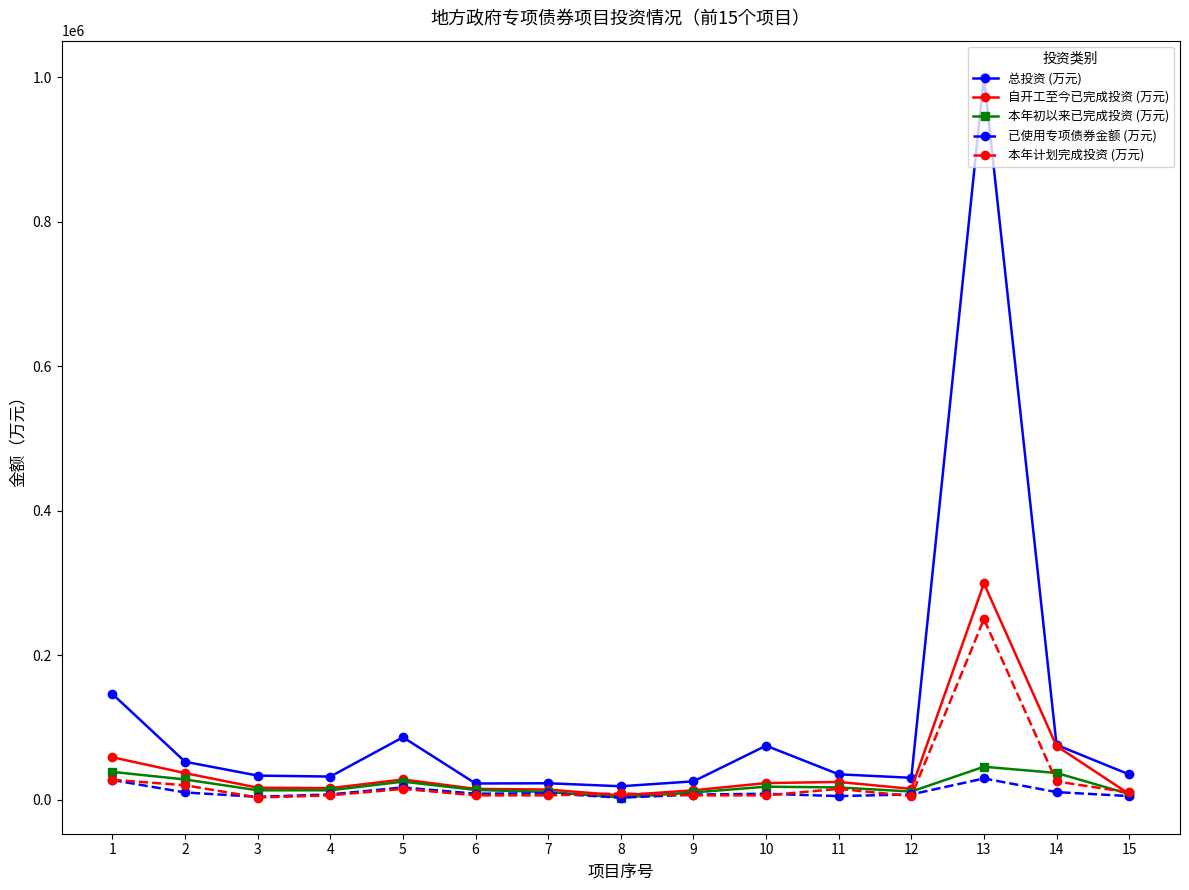

The value of 自开工至今已完成投资 (万元) at 1 is 58760.0. True or false?

True